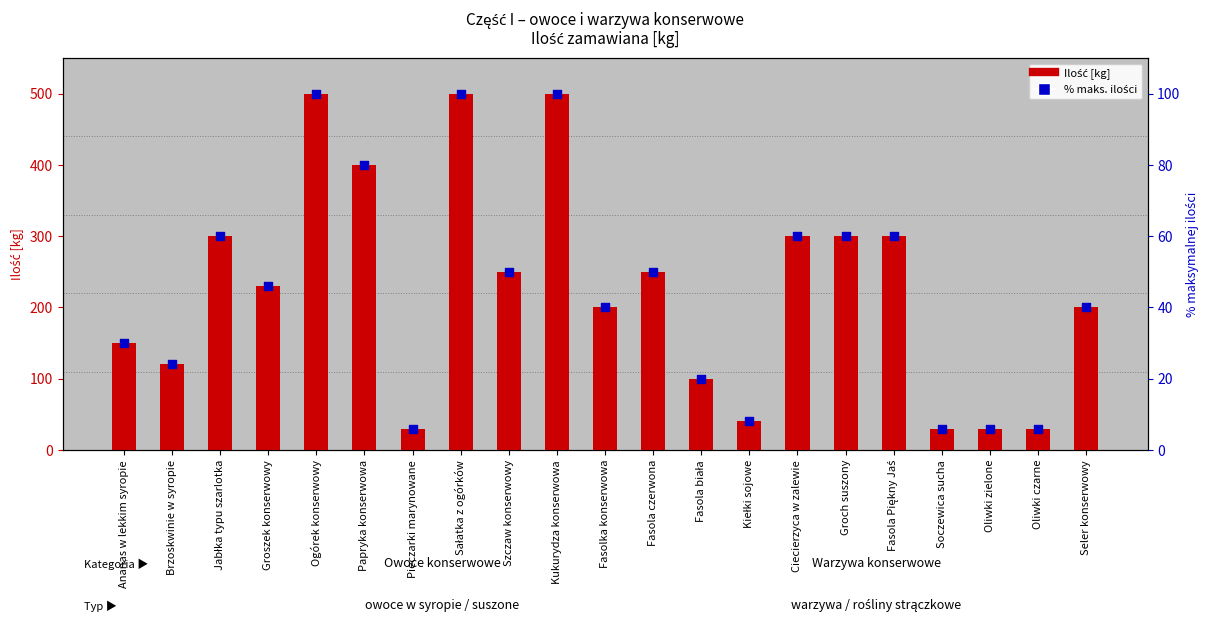

Which series has the largest total across all categories?

Ilość [kg]